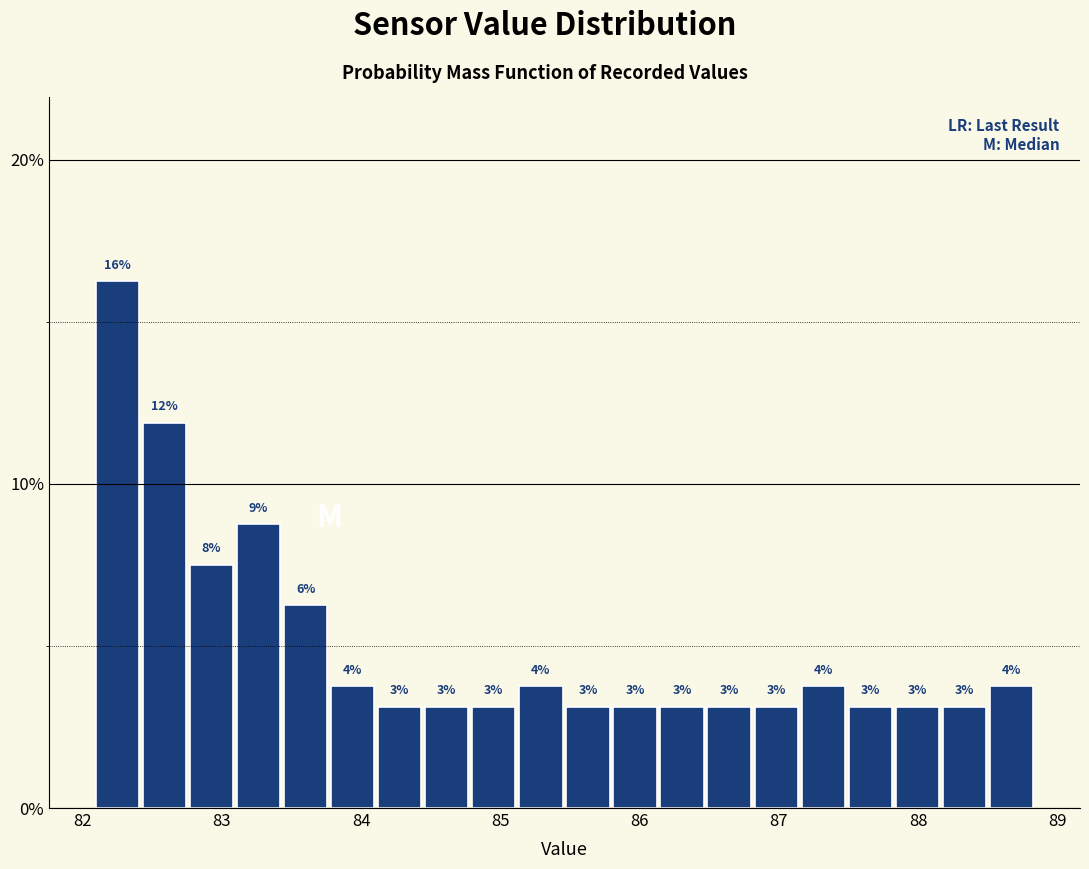

Read against the x-axis, roughly where is the centre of the tallest bar?

82.2